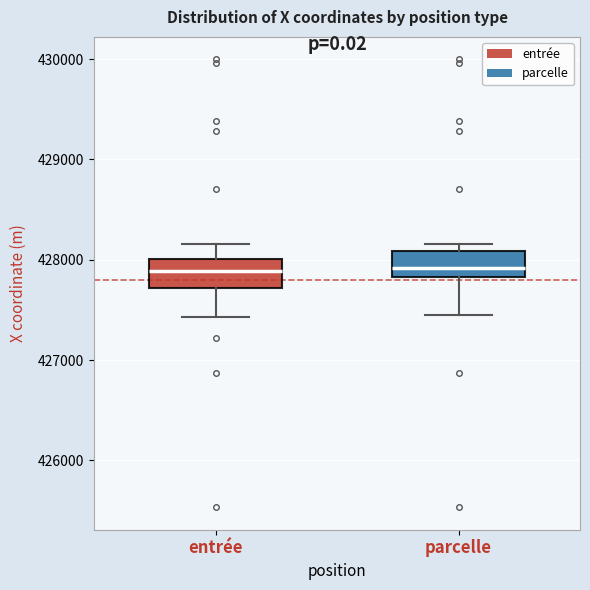

Where does the median line of the box for entrée sit on the y-axis? The values are not printed on the chart, so give them approximately, as read against the axis.

427900